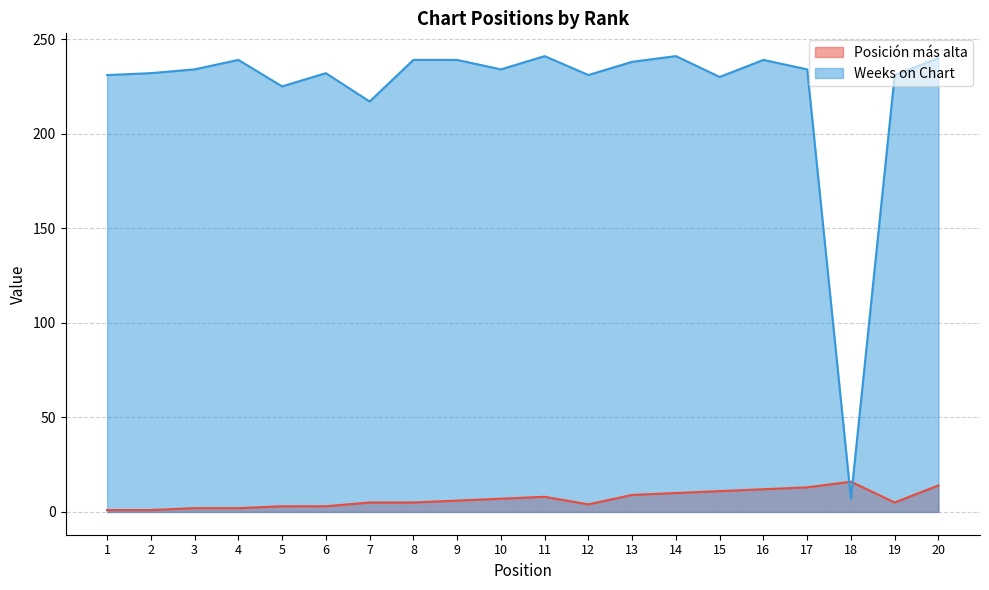

Where is the first local maximum for Weeks on Chart?

4